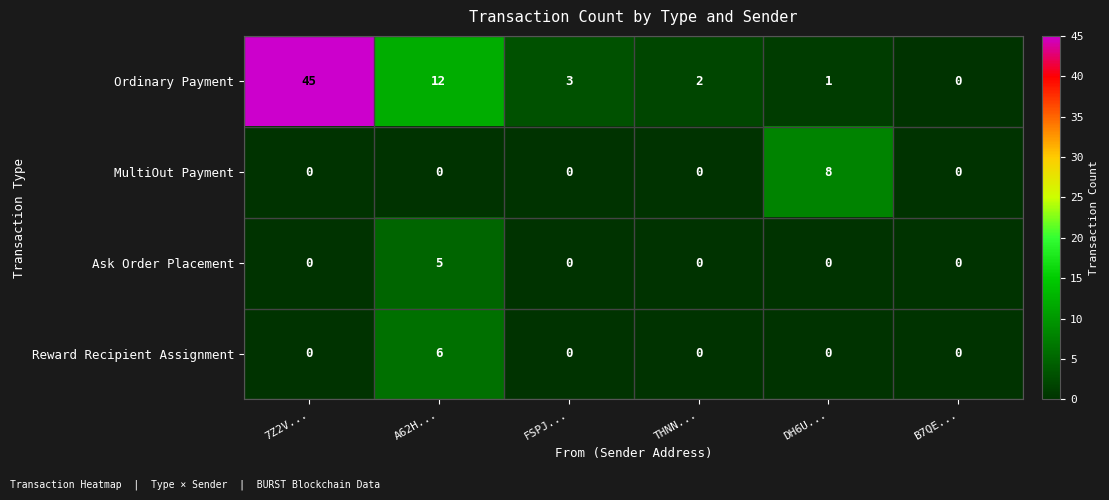

The value of Reward Recipient Assignment at 7Z2V... is -3. True or false?

False